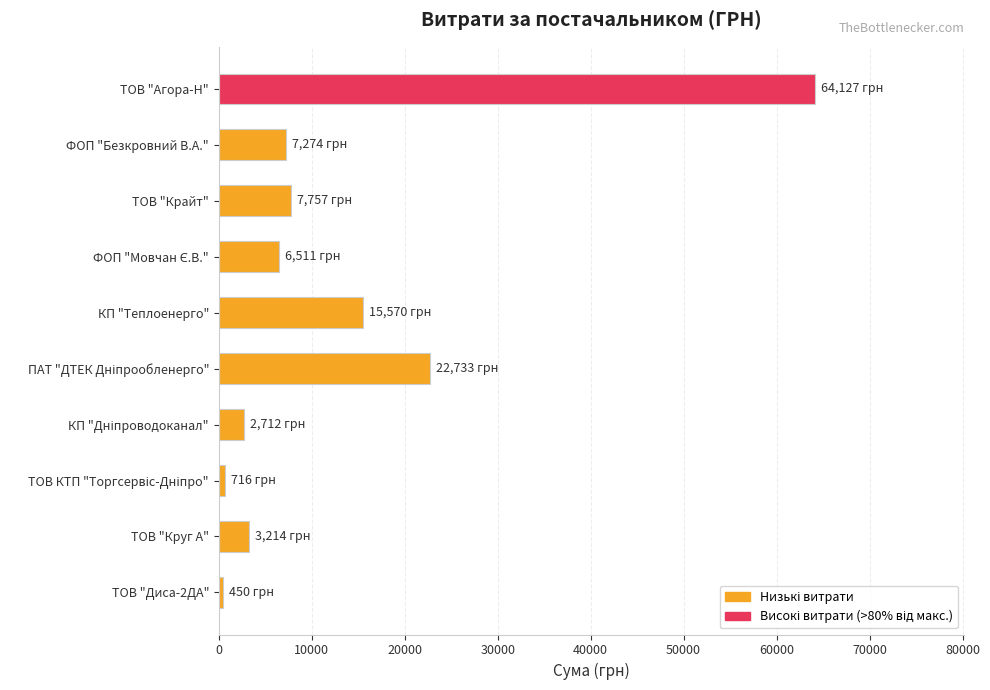

What is the ratio of the value at КП "Теплоенерго" to the value at ТОВ "Круг А"?

4.8